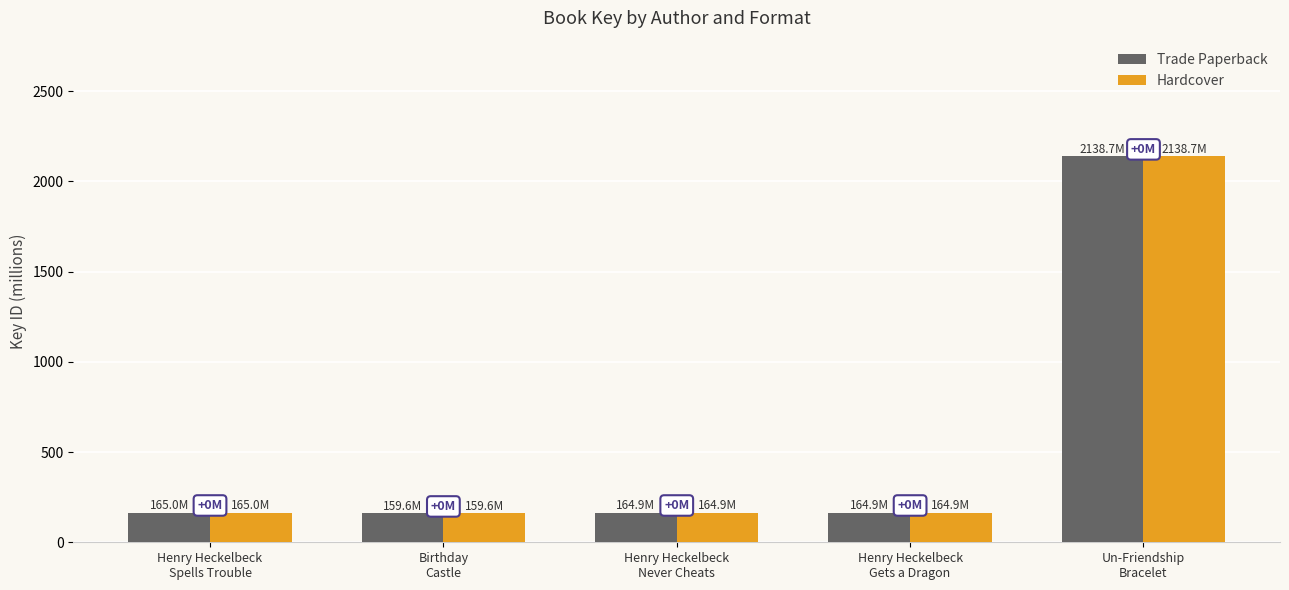

What is the highest value of the Trade Paperback series?

2138.7